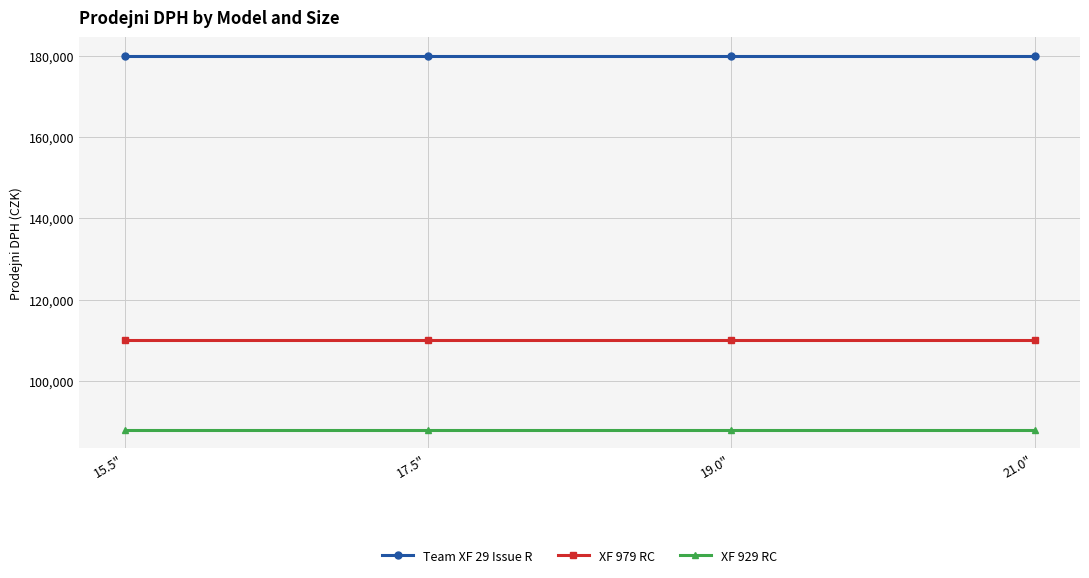

Rank the series at 21.0" from lowest to highest value.

XF 929 RC, XF 979 RC, Team XF 29 Issue R